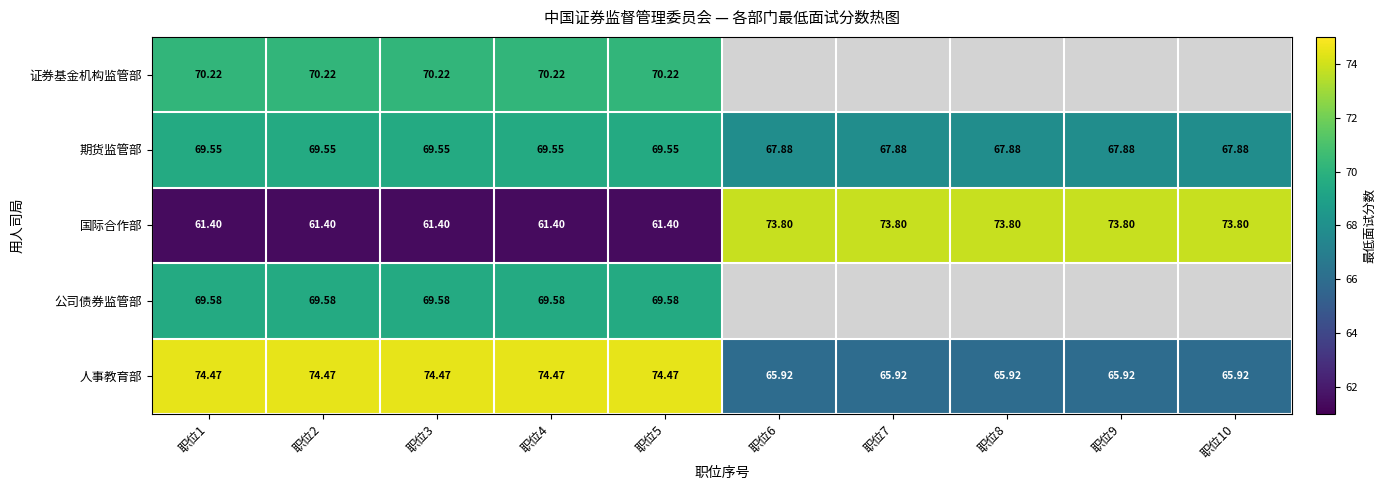

Is the value of 期货监管部 at 职位3 greater than the value of 国际合作部 at 职位6?

No